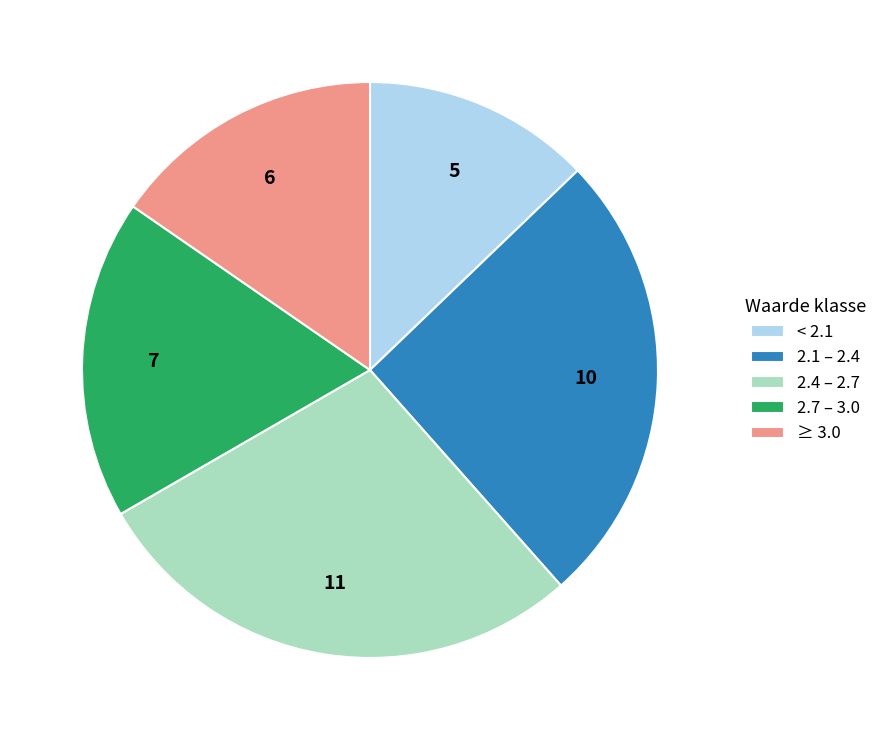

Is there any slice that represents more than half of the pie?

No